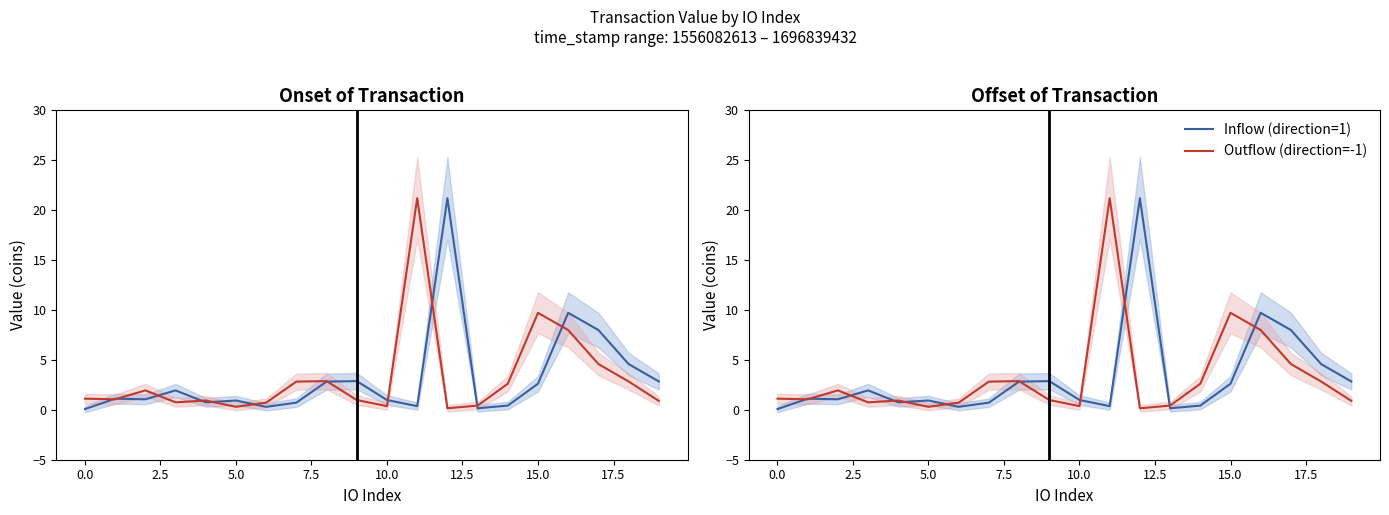

What is the total value across all series at 0.0?

2.2